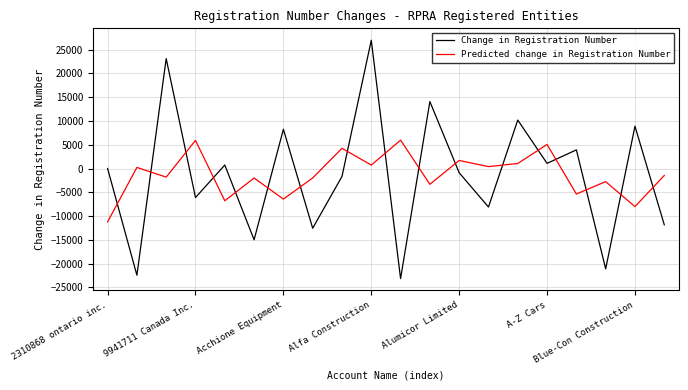

What is the difference between the maximum and minimum values in the Predicted change in Registration Number series?

17193.5